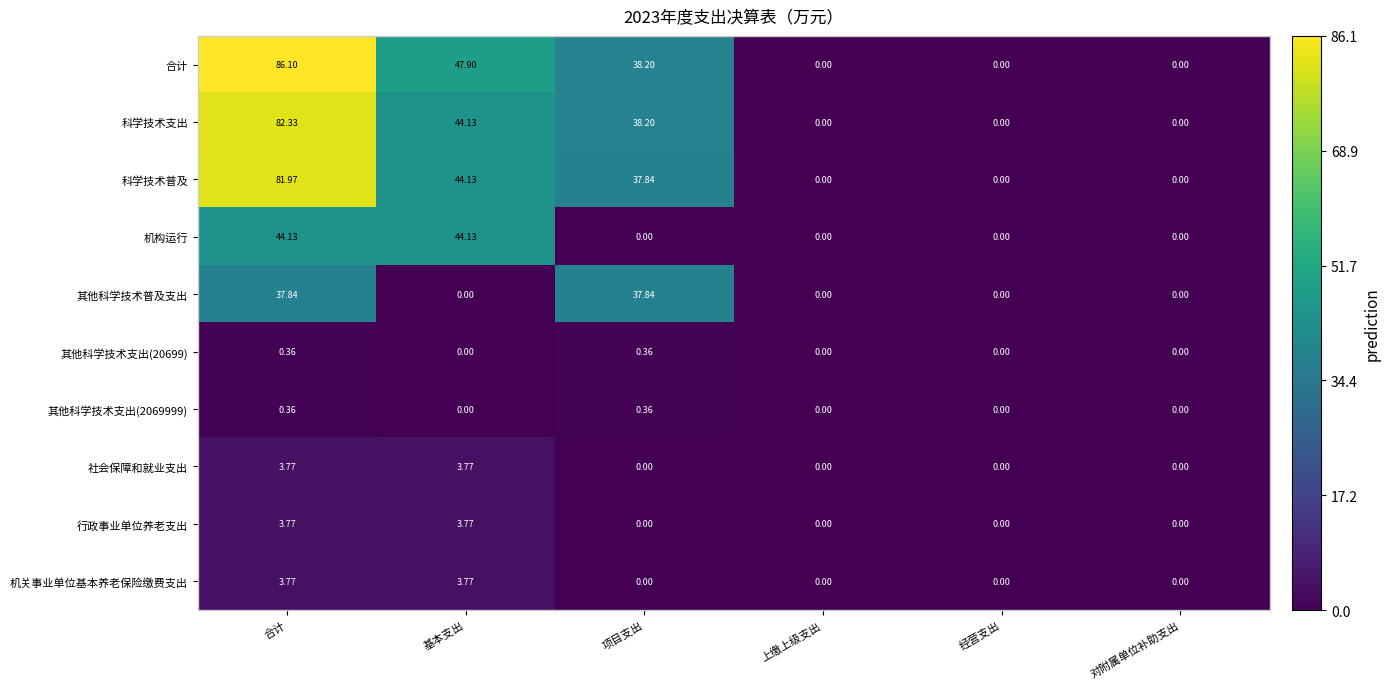

Which series has the largest total across all categories?

合计